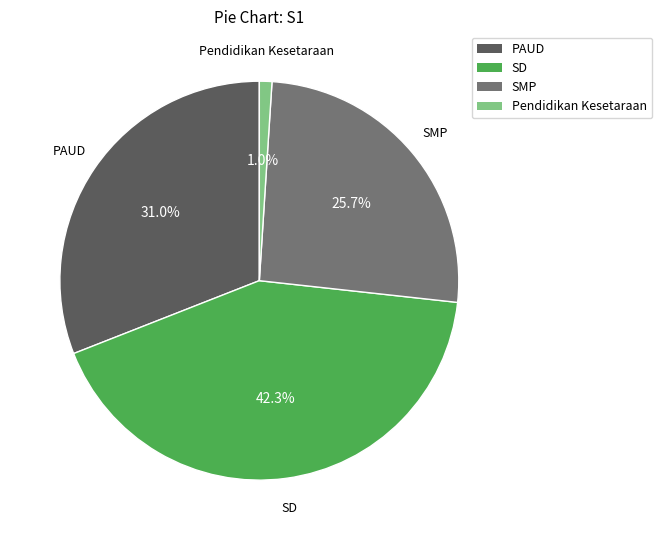

Is it true that Pendidikan Kesetaraan is 1% of the pie?

True